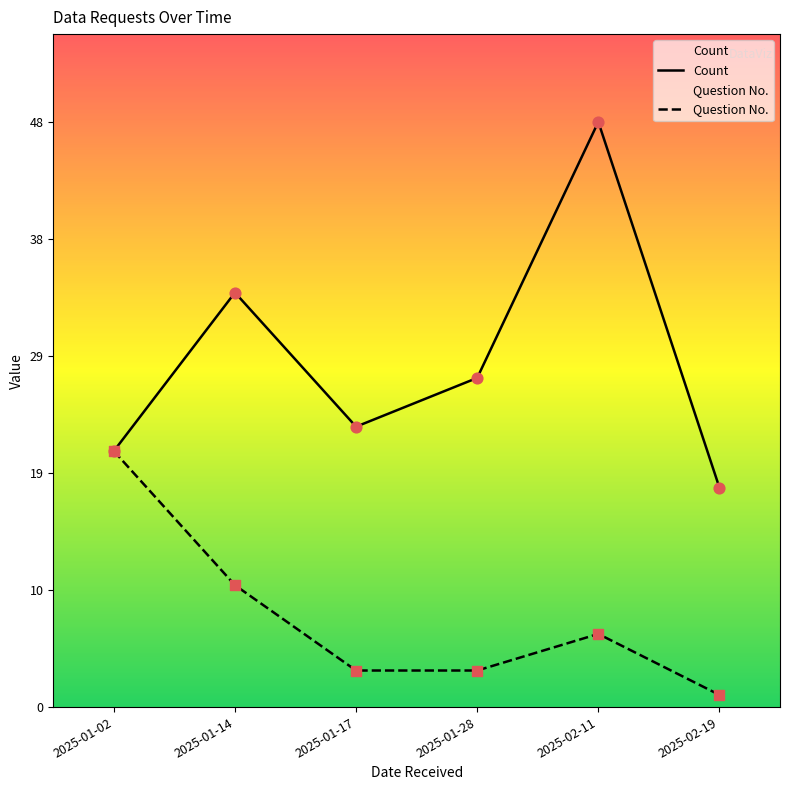

At how many categories does at least one series exceed 17?

6